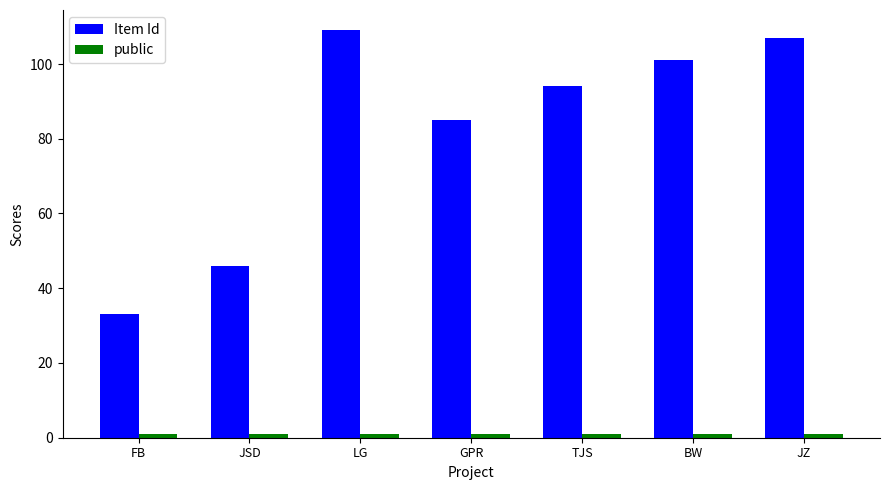

What is the total value across all series at FB?

34